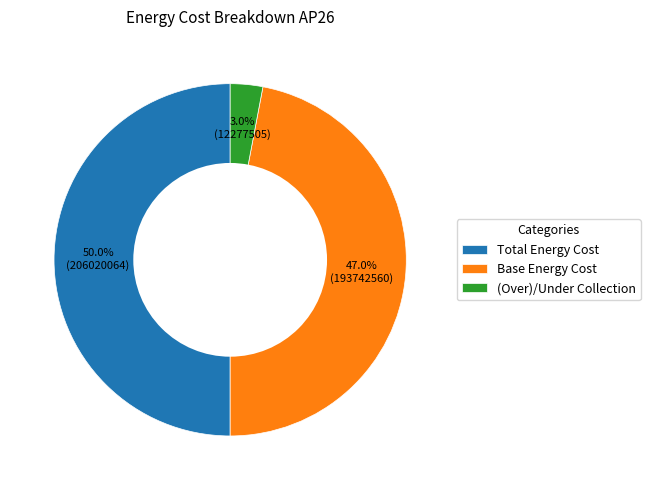

To the nearest percent, what portion does Total Energy Cost represent?

50%